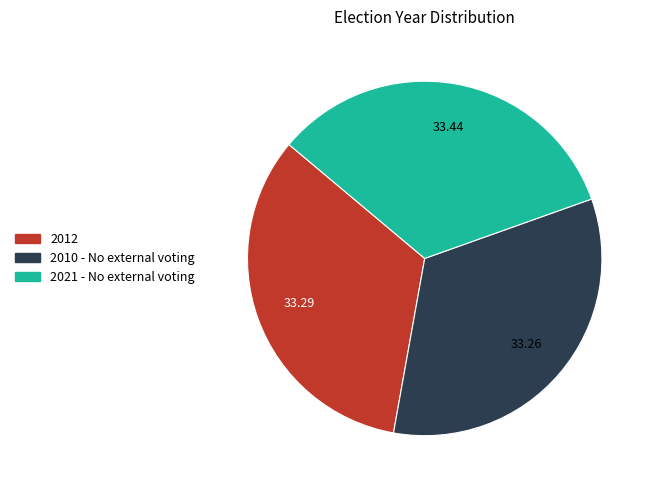

What is the ratio of the value at 2021 - No external voting to the value at 2012?

1.0